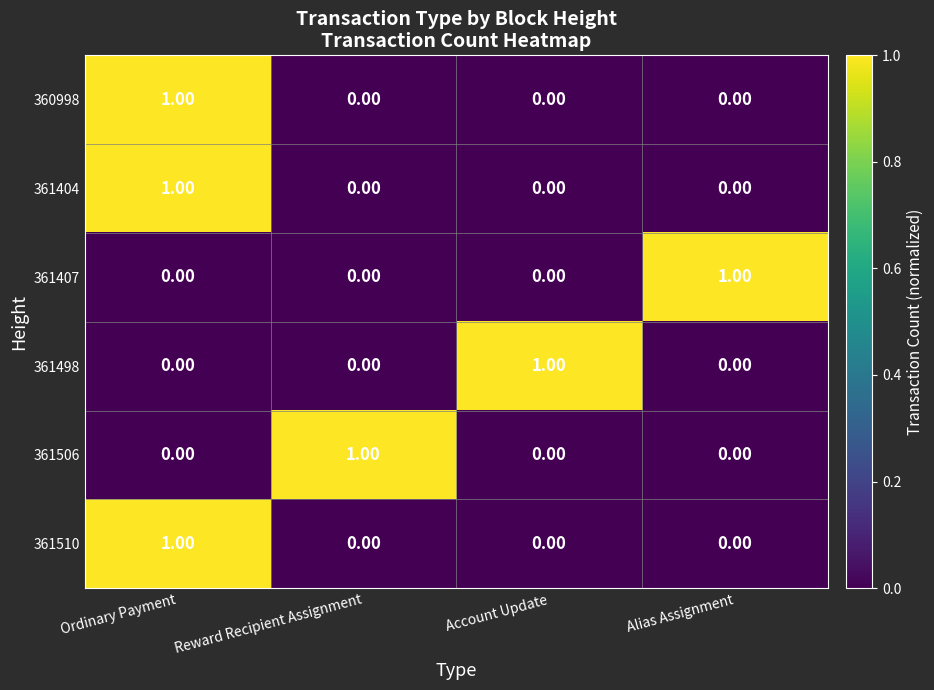

Which category has the highest value in the 360998 series?

Ordinary Payment